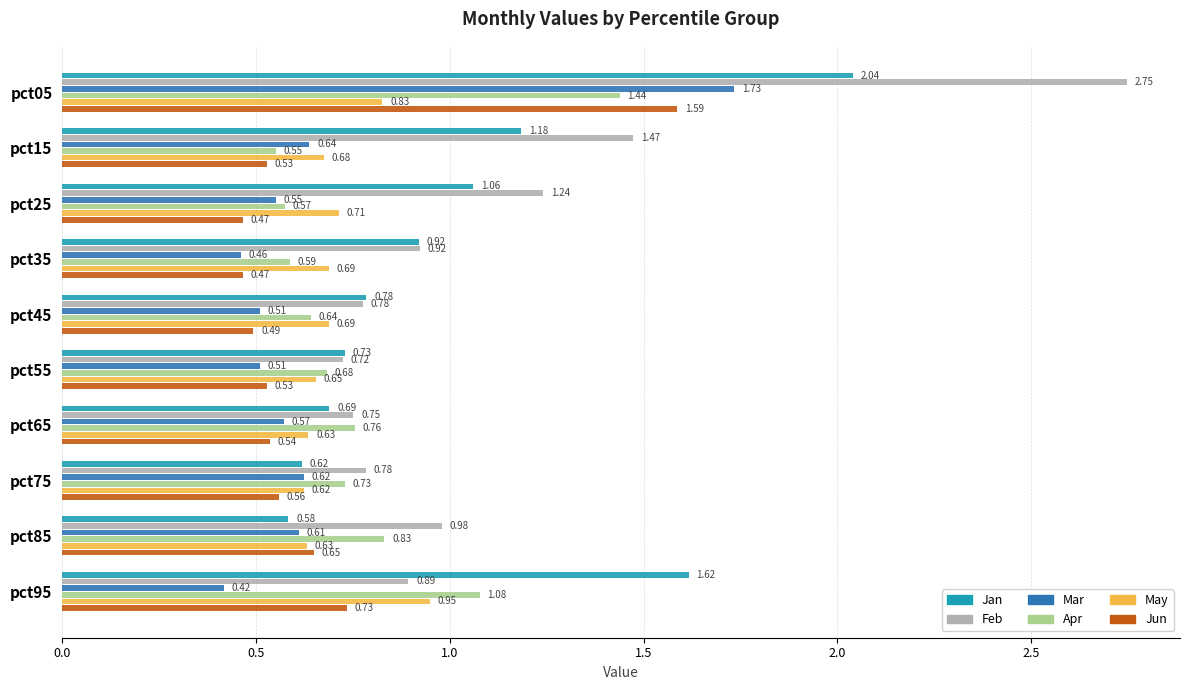

What are all the series names shown in the legend?

Jan, Feb, Mar, Apr, May, Jun